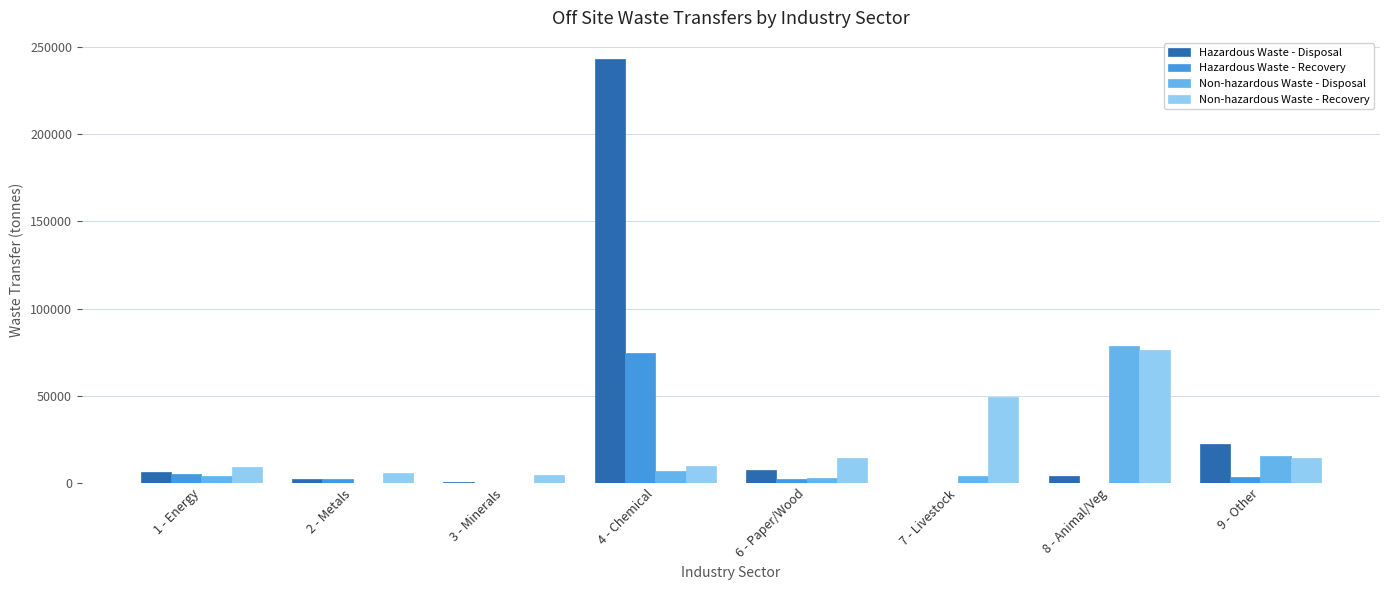

Which series changed the most between 2 - Metals and 4 - Chemical?

Hazardous Waste - Disposal